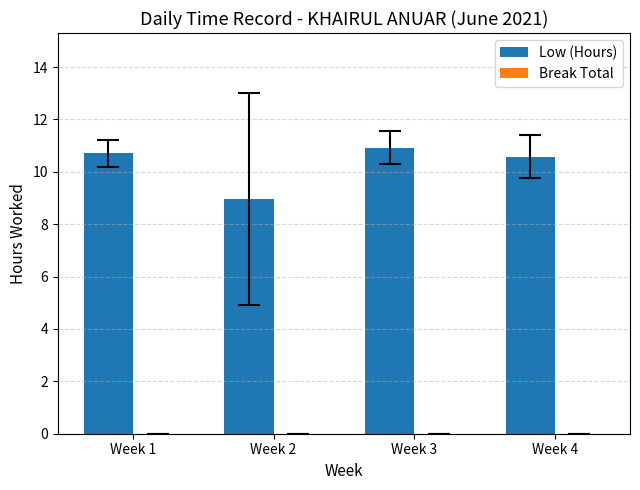

Which category has the lowest value across all series?

Week 2